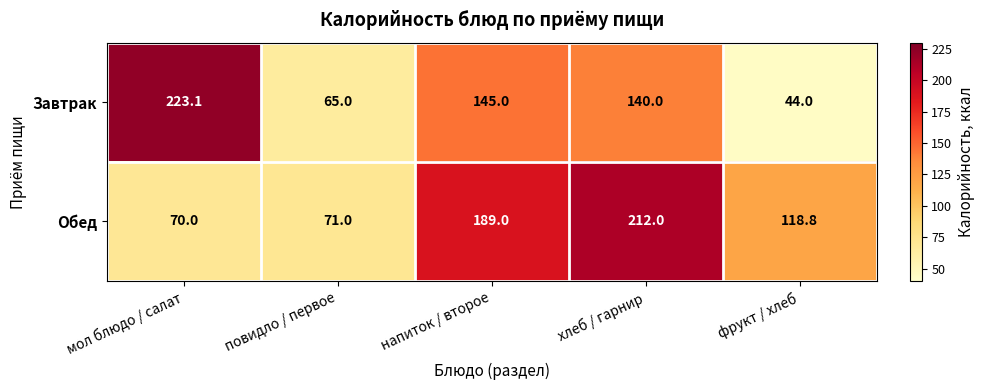

What is the sum of the Завтрак values at повидло / первое and напиток / второе?

210.0